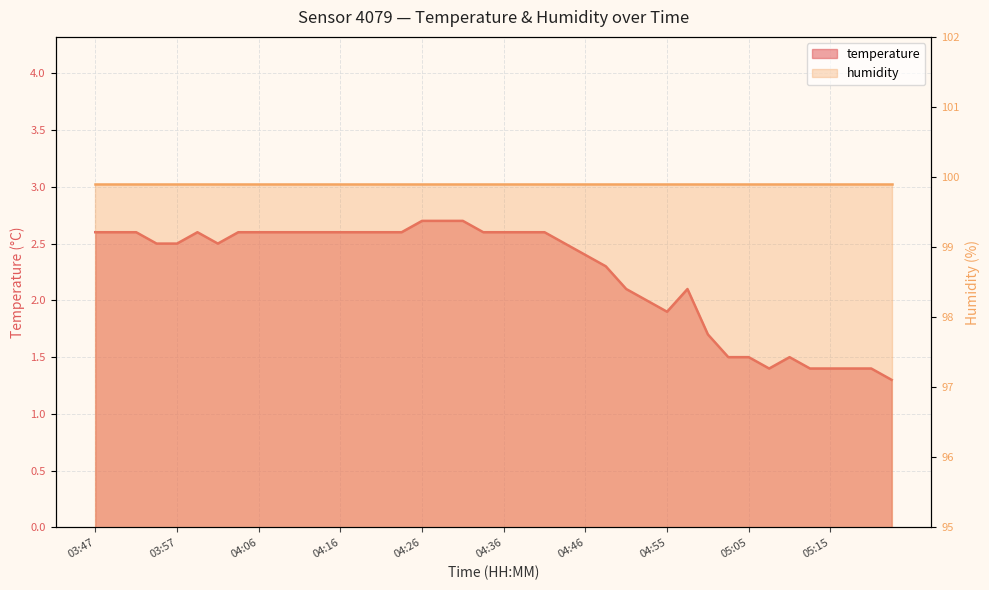

What is the label of the 20th point from the right?

04:36